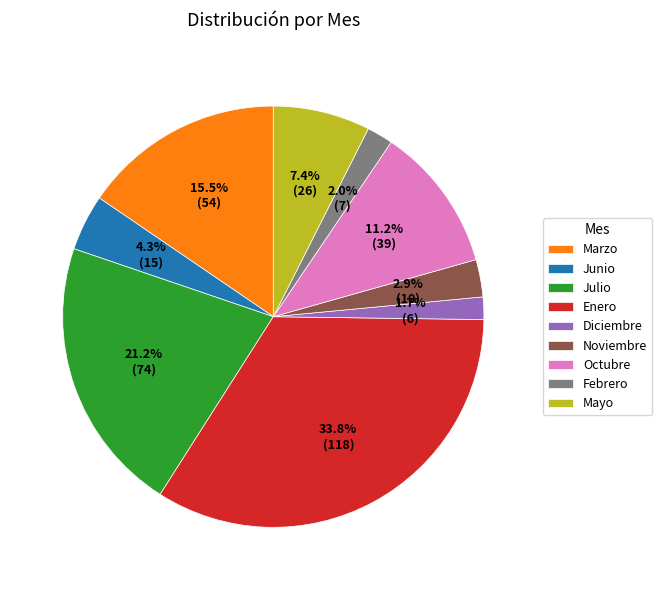

What percentage is the Julio slice, to the nearest percent?

21%